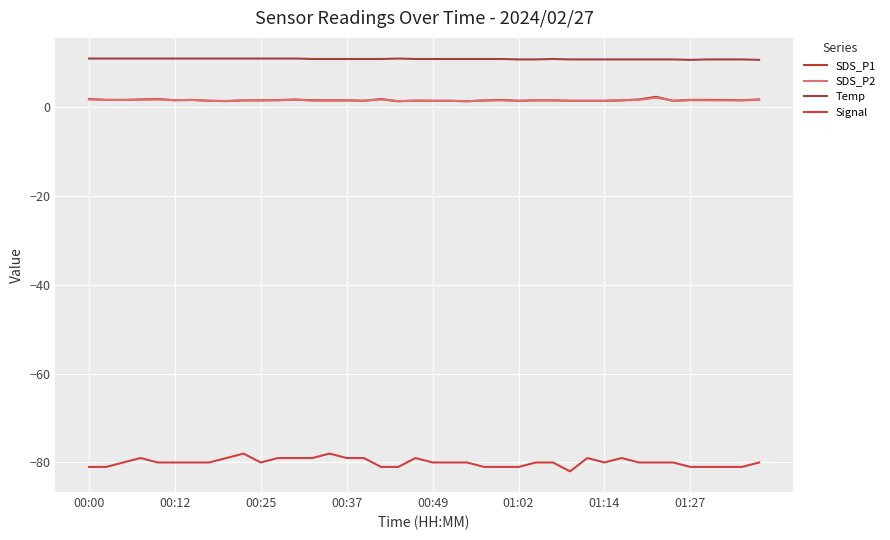

What is the minimum value shown in the chart?

-82.0